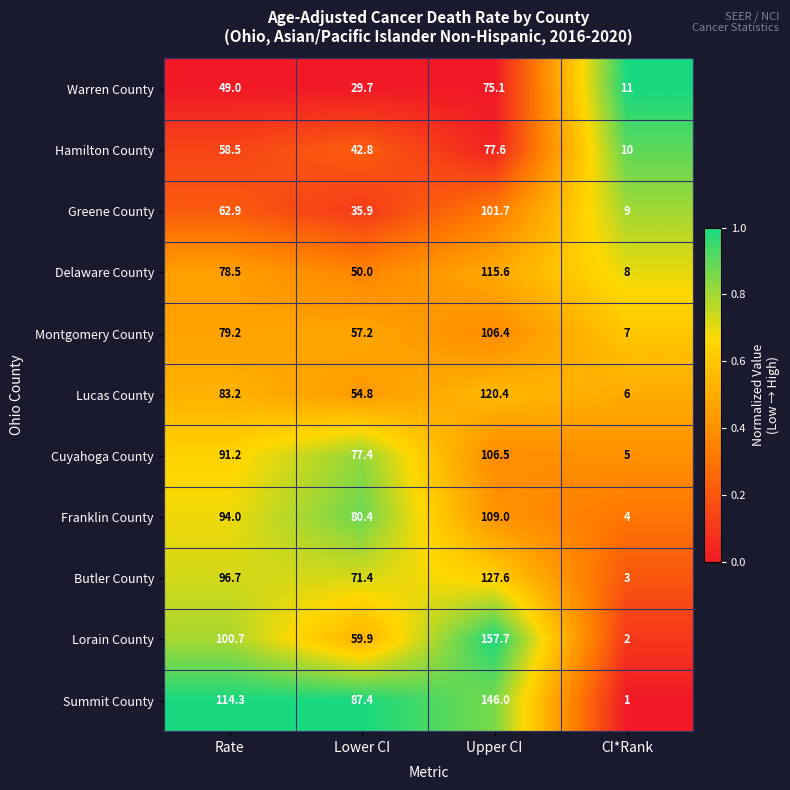

The value of Franklin County at Rate is 41.6. True or false?

False